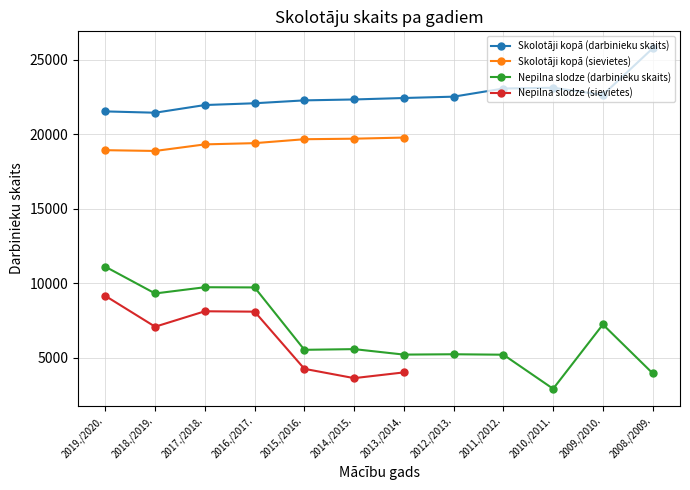

True or false: Nepilna slodze (darbinieku skaits) has more than 2 points higher than both neighbors.

True